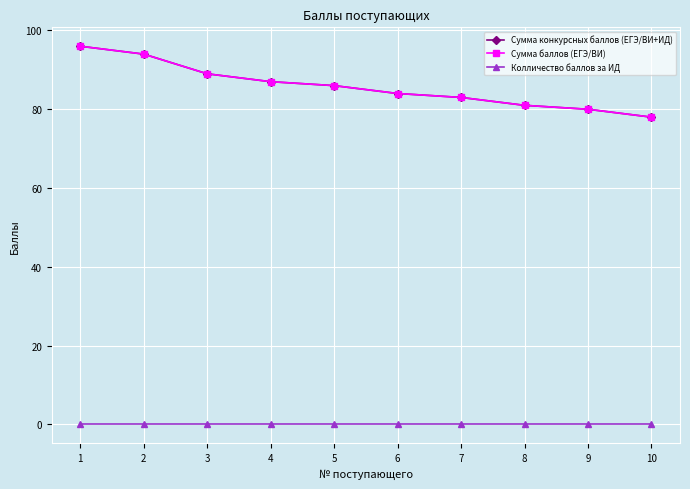

Between 6 and 10, which is larger?

6